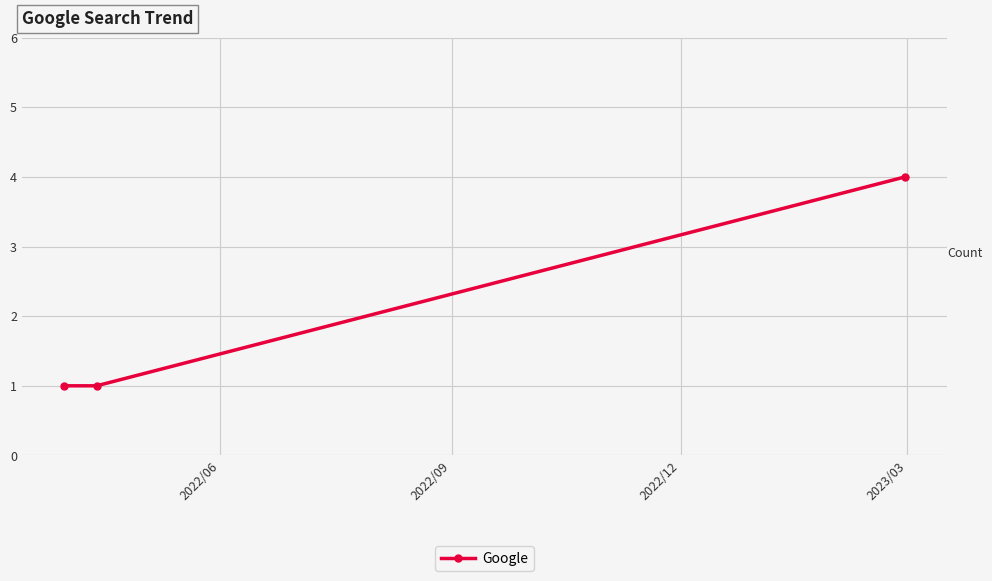

Reading left to right, extract all data points from this chart.

1	1	4